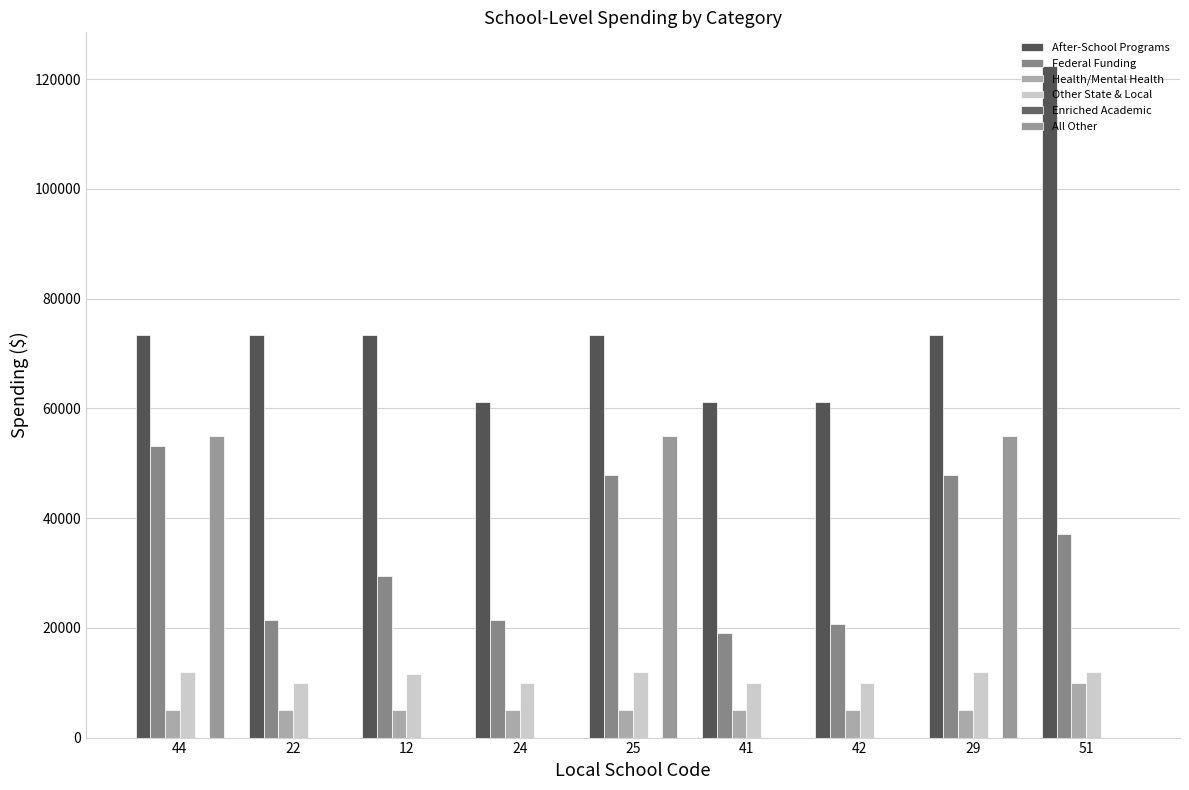

What is the greatest value displayed?

122400